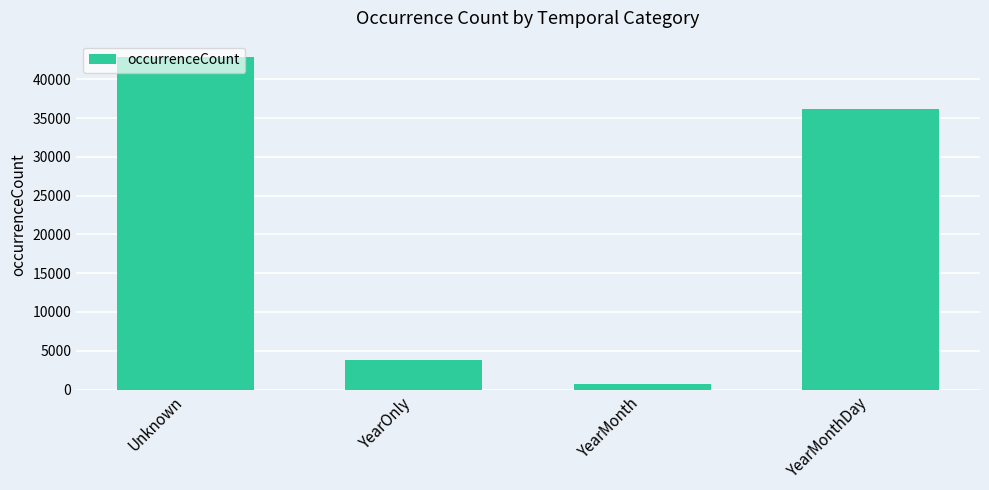

Rank the categories by value from lowest to highest.

YearMonth, YearOnly, YearMonthDay, Unknown